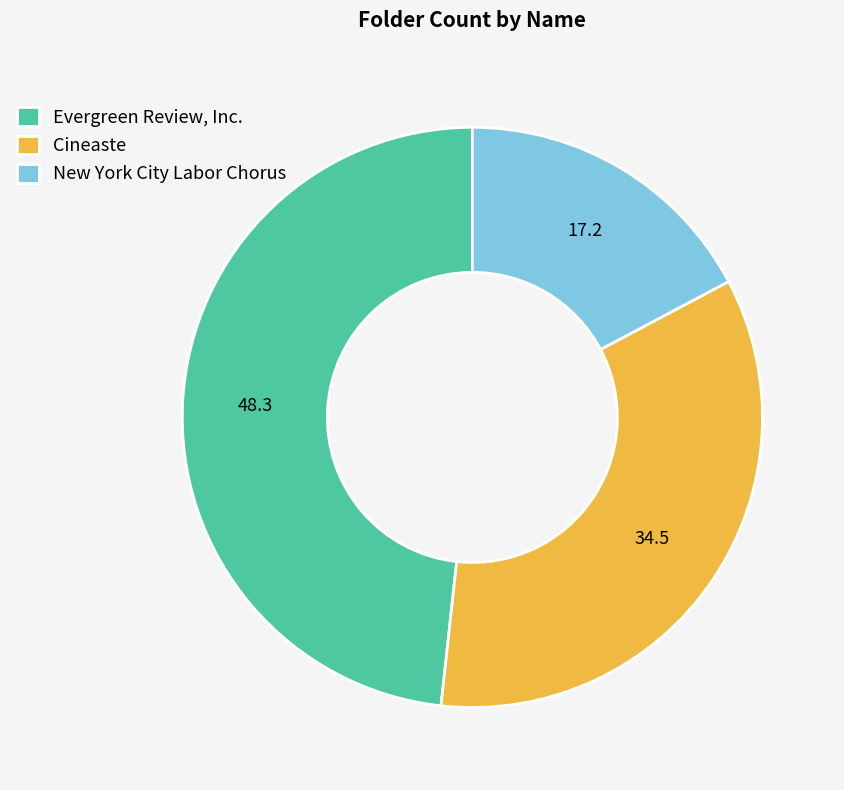

What is the ratio of the value at New York City Labor Chorus to the value at Evergreen Review, Inc.?

0.4